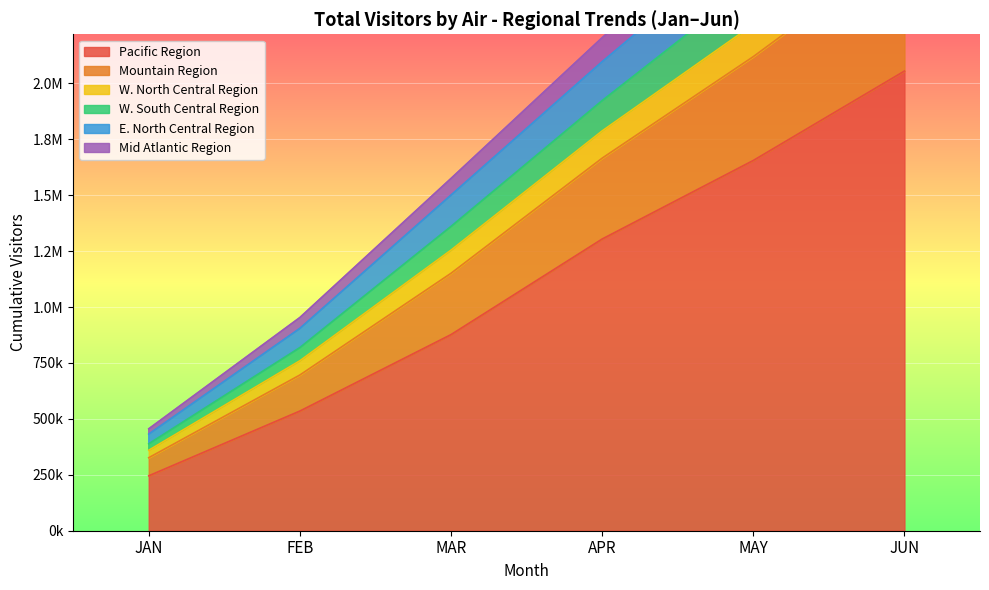

What position from the right is APR?

3